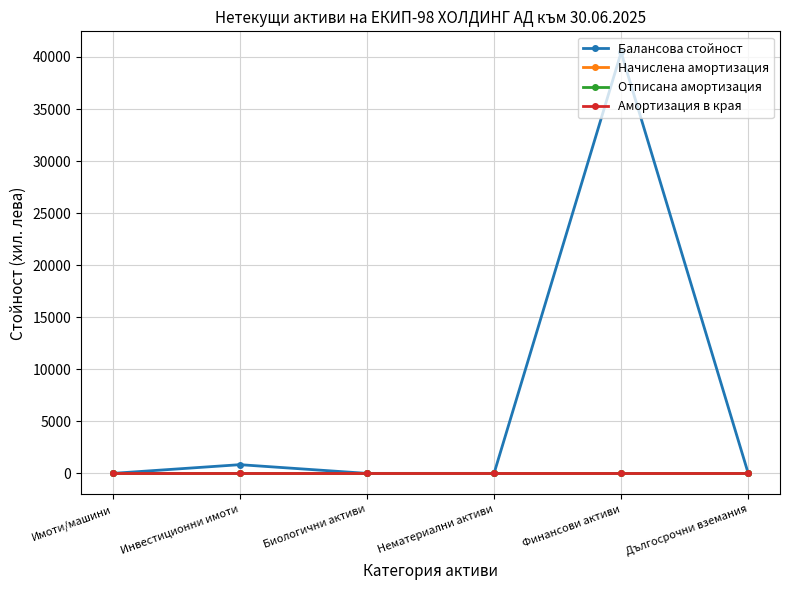

Does the chart have visible grid lines?

Yes